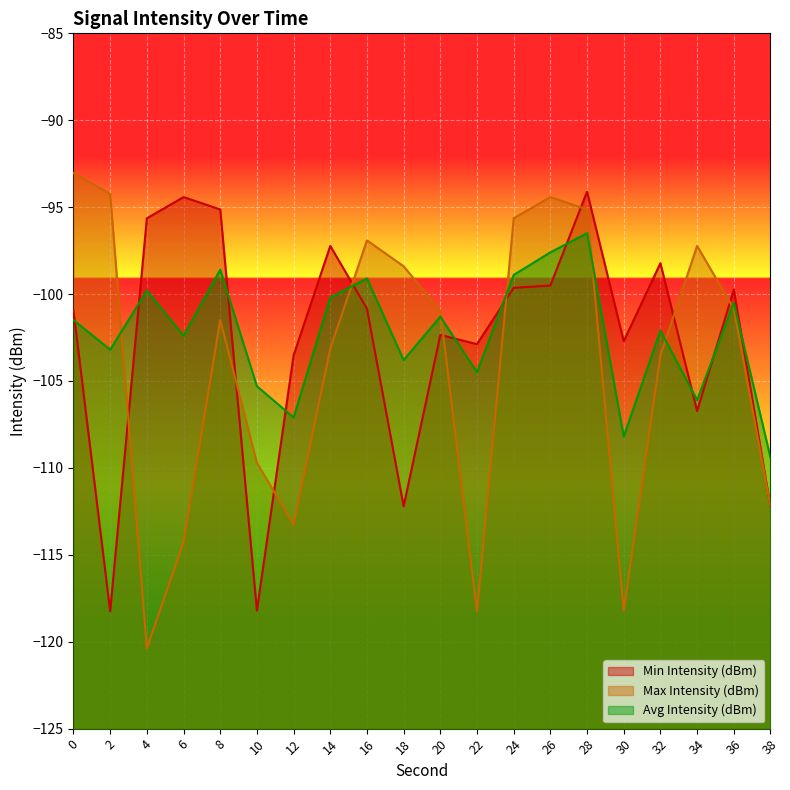

Where is the first local minimum for Min Intensity (dBm)?

2